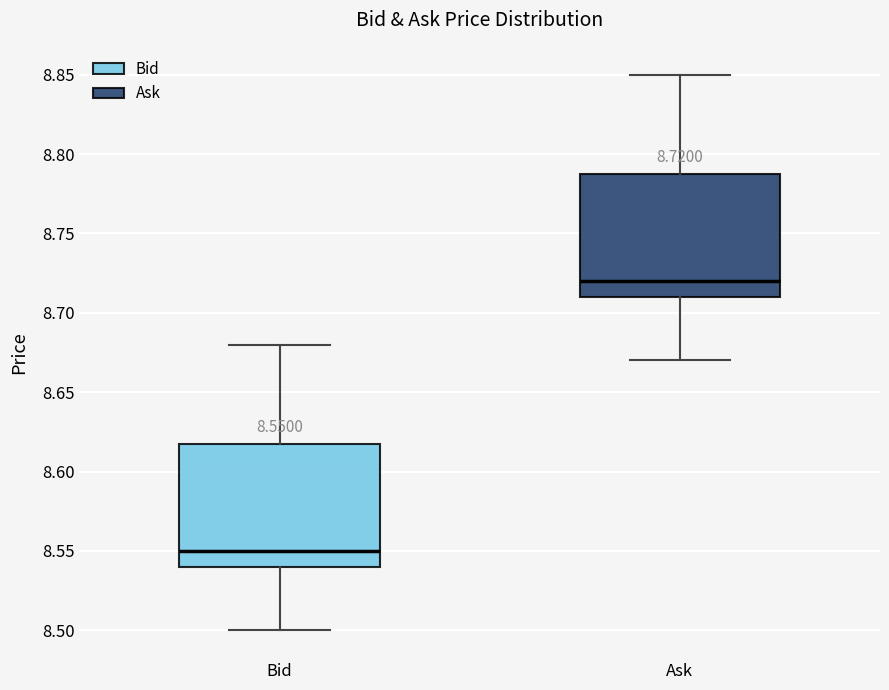

Which box has the highest median line?

Ask